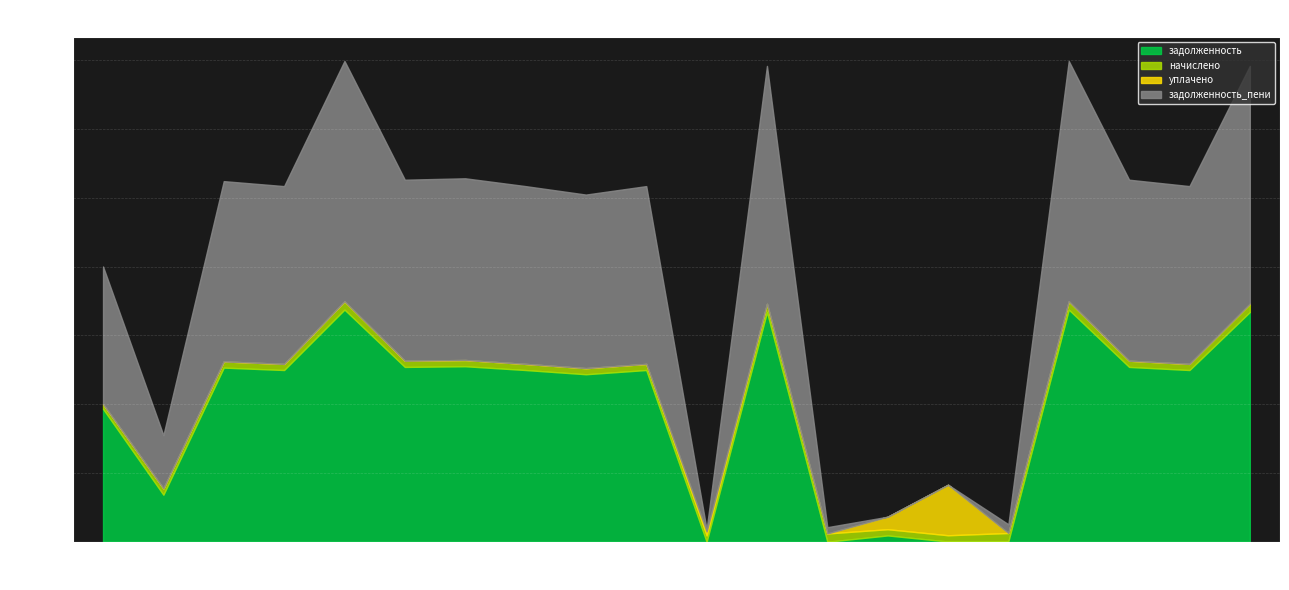

At which label is задолженность closest to 16876?

1